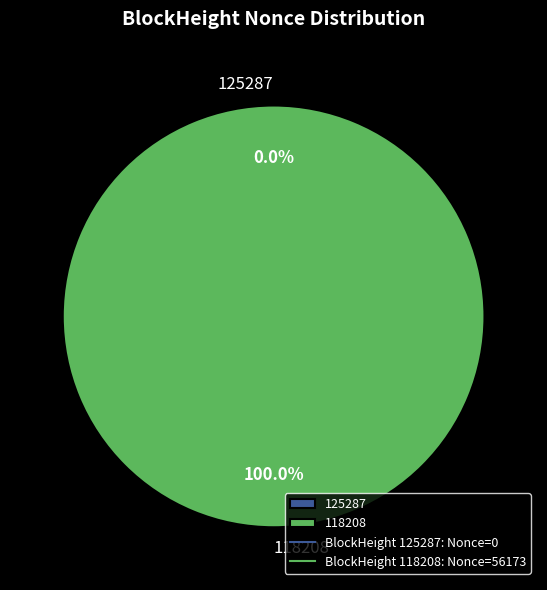

What percentage is the 118208 slice, to the nearest percent?

100%